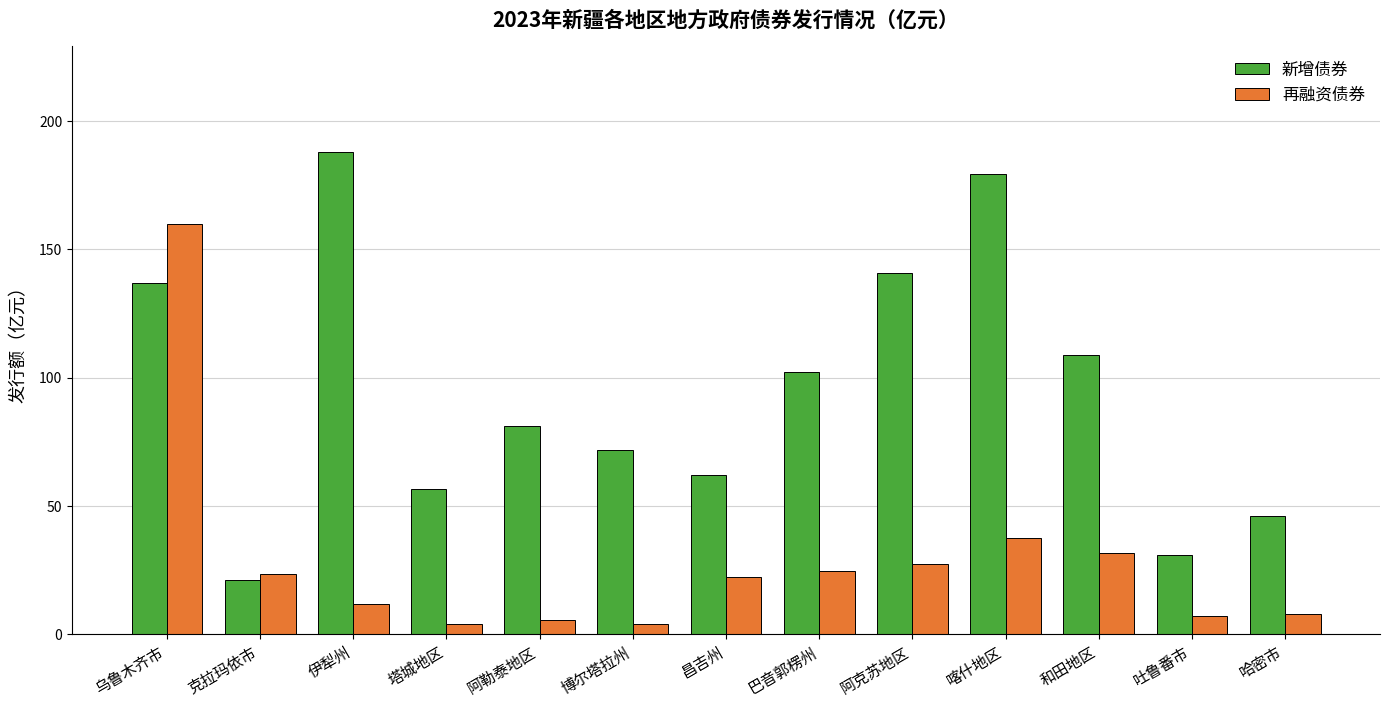

Read the 新增债券 value at 伊犁州.

187.8